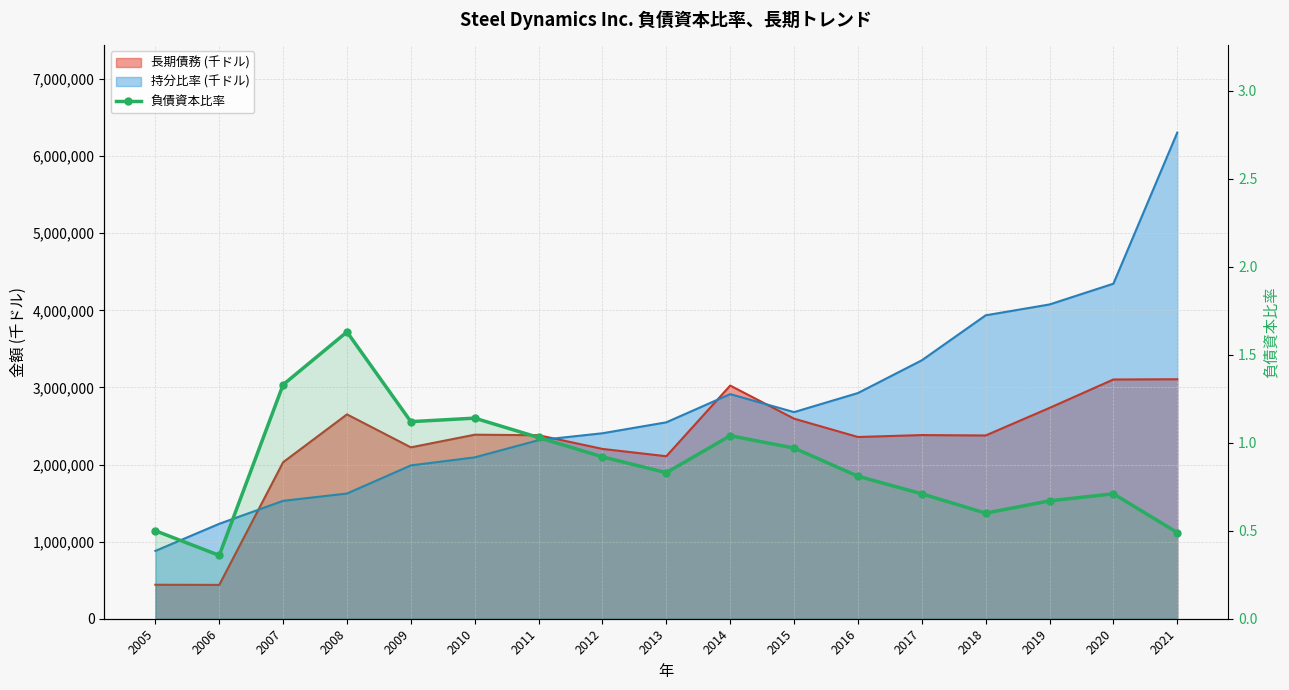

Reading left to right, extract all data points from this chart.

2005=0.5	2006=0.4	2007=1.3	2008=1.6	2009=1.1	2010=1.1	2011=1.0	2012=0.9	2013=0.8	2014=1.0	2015=1.0	2016=0.8	2017=0.7	2018=0.6	2019=0.7	2020=0.7	2021=0.5